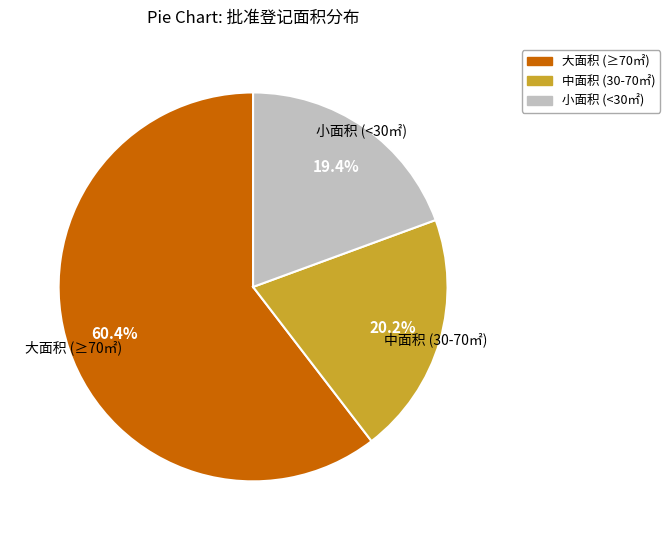

To the nearest percent, what is the difference between the largest and smallest slice percentages?

41%